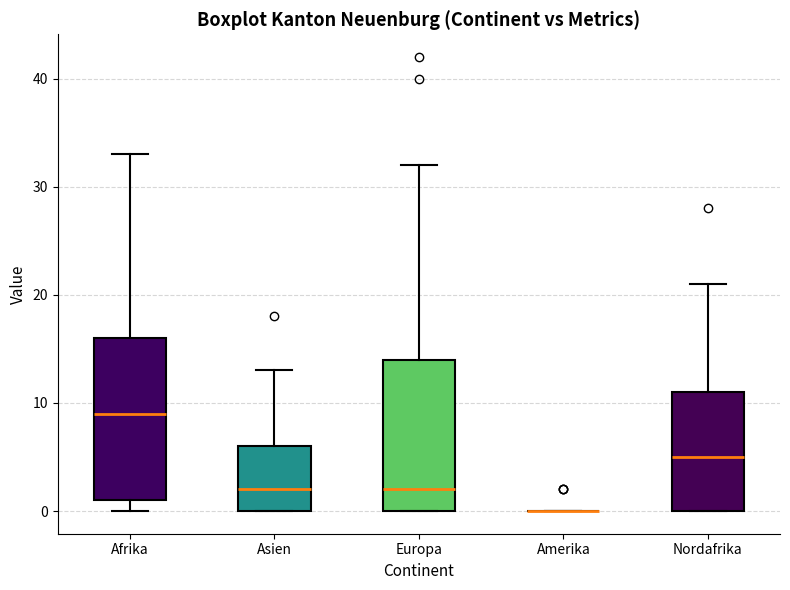

Comparing the boxes themselves (not the whiskers), which one is the tallest?

Afrika